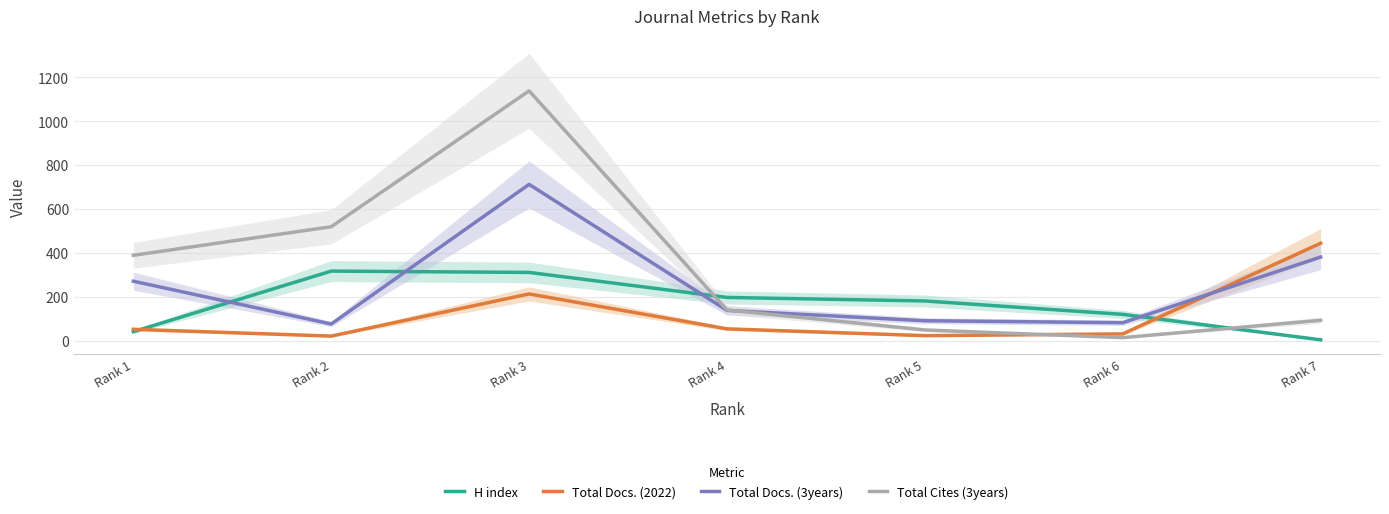

How many categories are shown in the chart?

7